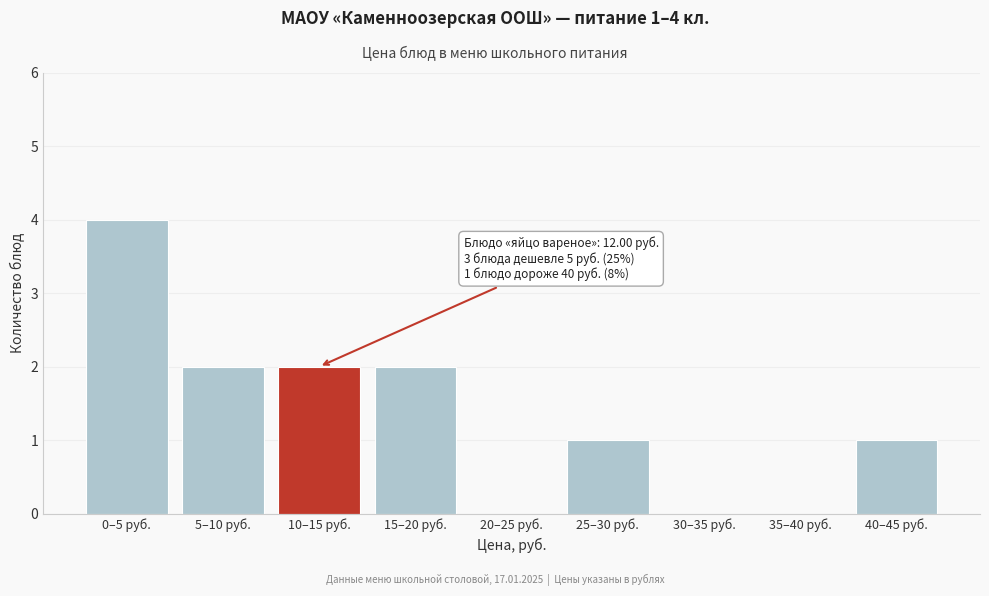

Reading left to right, transcribe all the data shown in this chart.

0–5 руб.=4	5–10 руб.=2	10–15 руб.=2	15–20 руб.=2	20–25 руб.=0	25–30 руб.=1	30–35 руб.=0	35–40 руб.=0	40–45 руб.=1